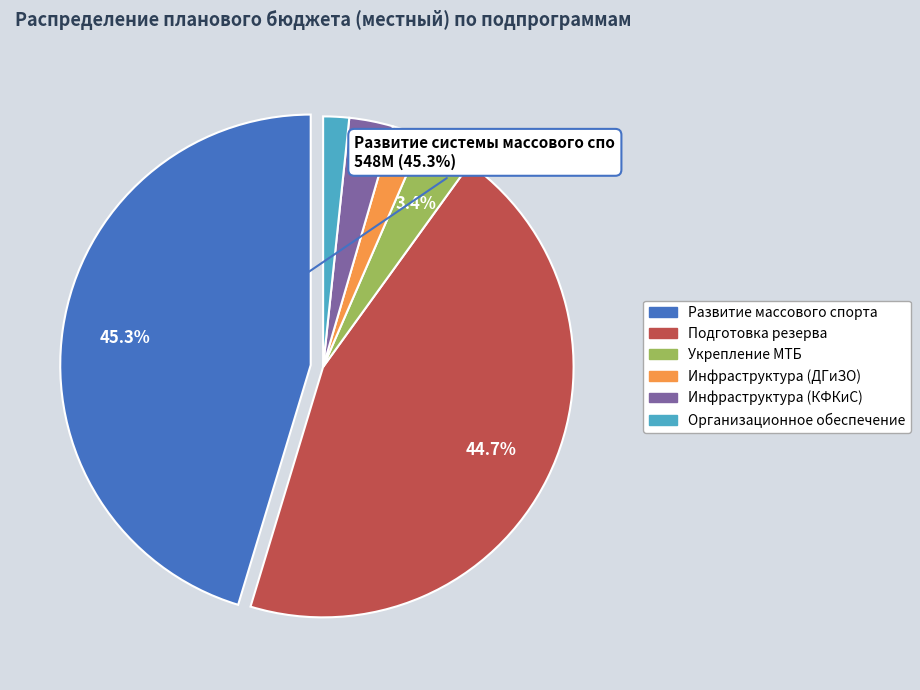

Combined, do Инфраструктура (КФКиС) and Развитие массового спорта account for over 50%?

No